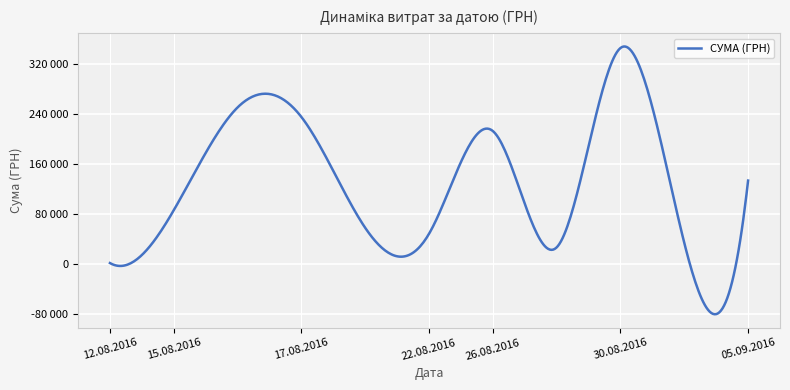

Is this an area chart (filled region under the line)?

No